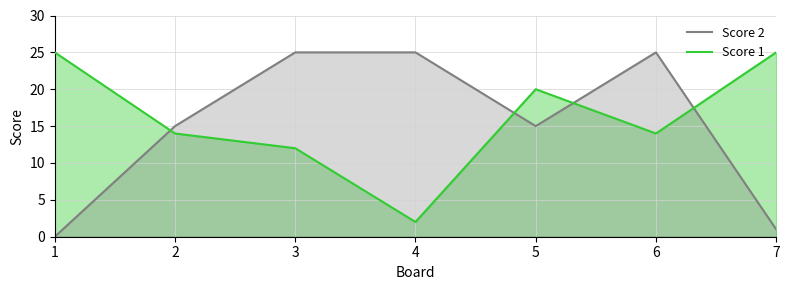

Reading left to right, extract all data points from this chart.

Score 2: 0	15	25	25	15	25	1
Score 1: 25	14	12	2	20	14	25